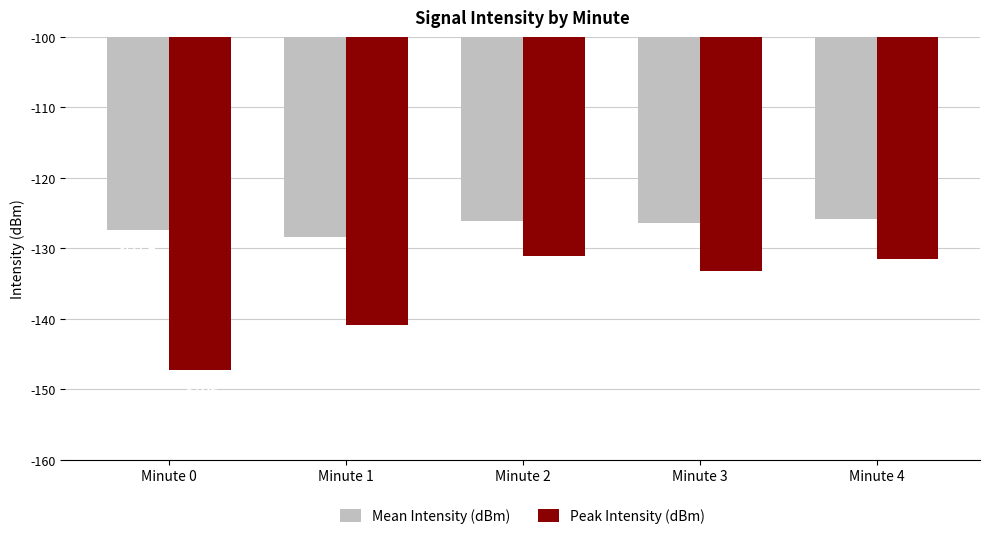

Where does the Peak Intensity (dBm) series first go above -133?

Minute 2